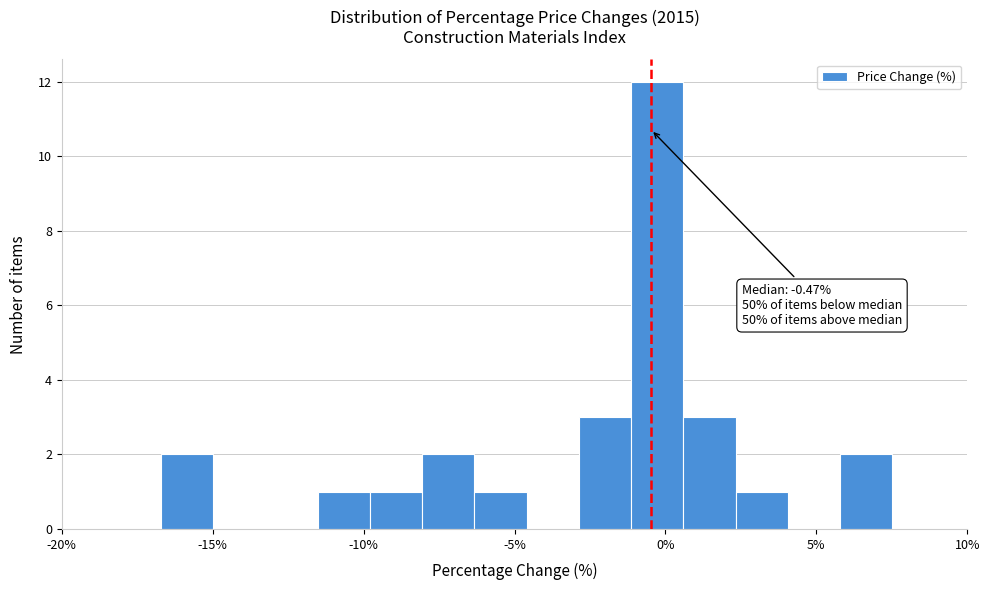

Read against the x-axis, roughly where is the centre of the tallest bar?

-0.5